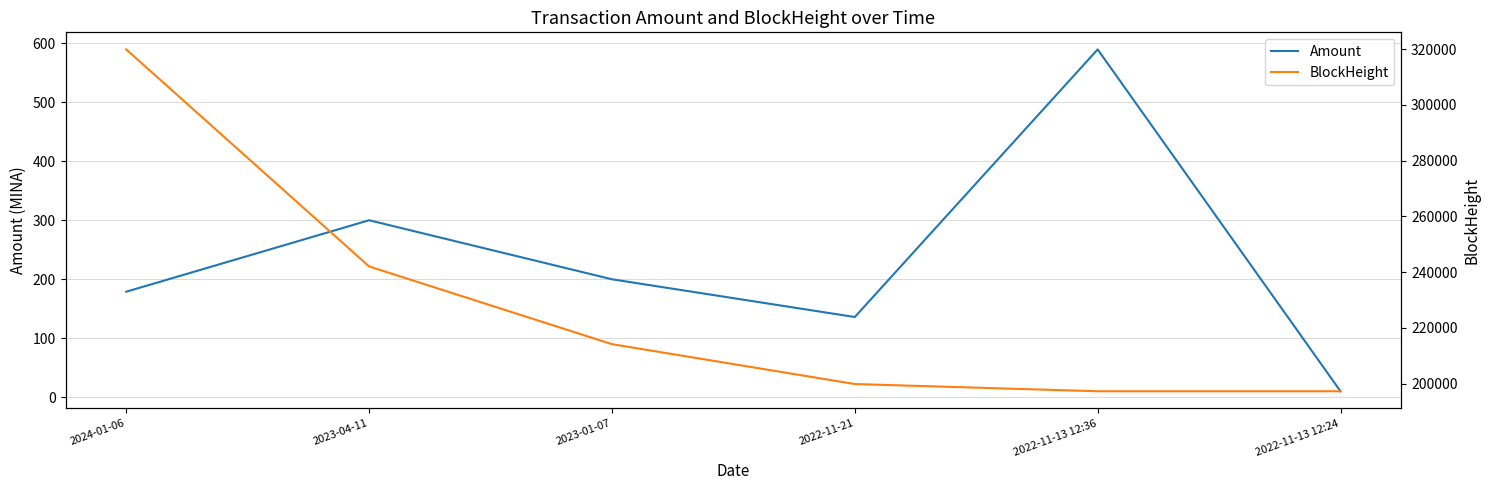

True or false: Amount and BlockHeight intersect in this chart.

False